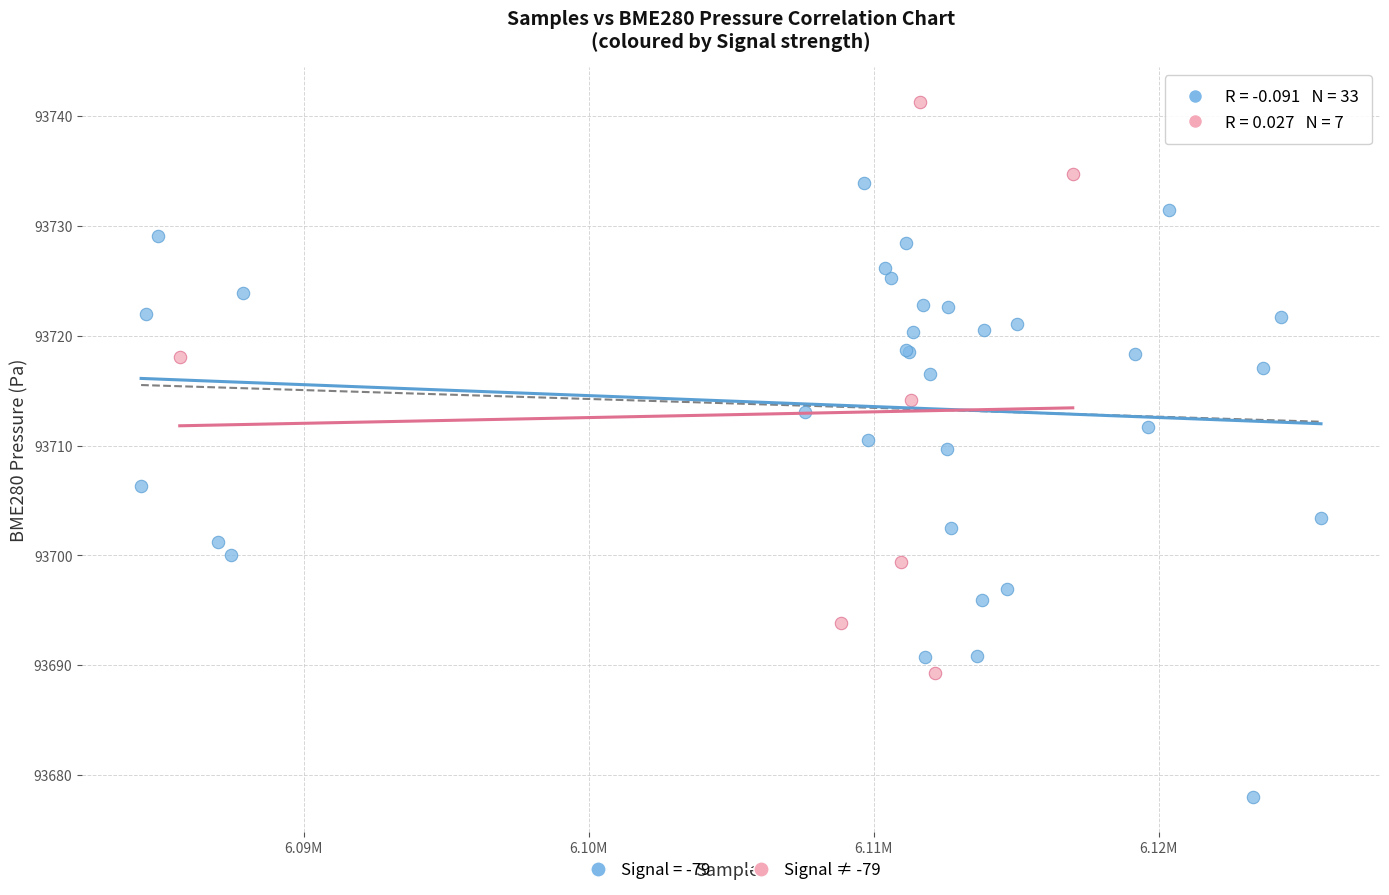

Which series has the widest spread of Y values?

Signal = -79